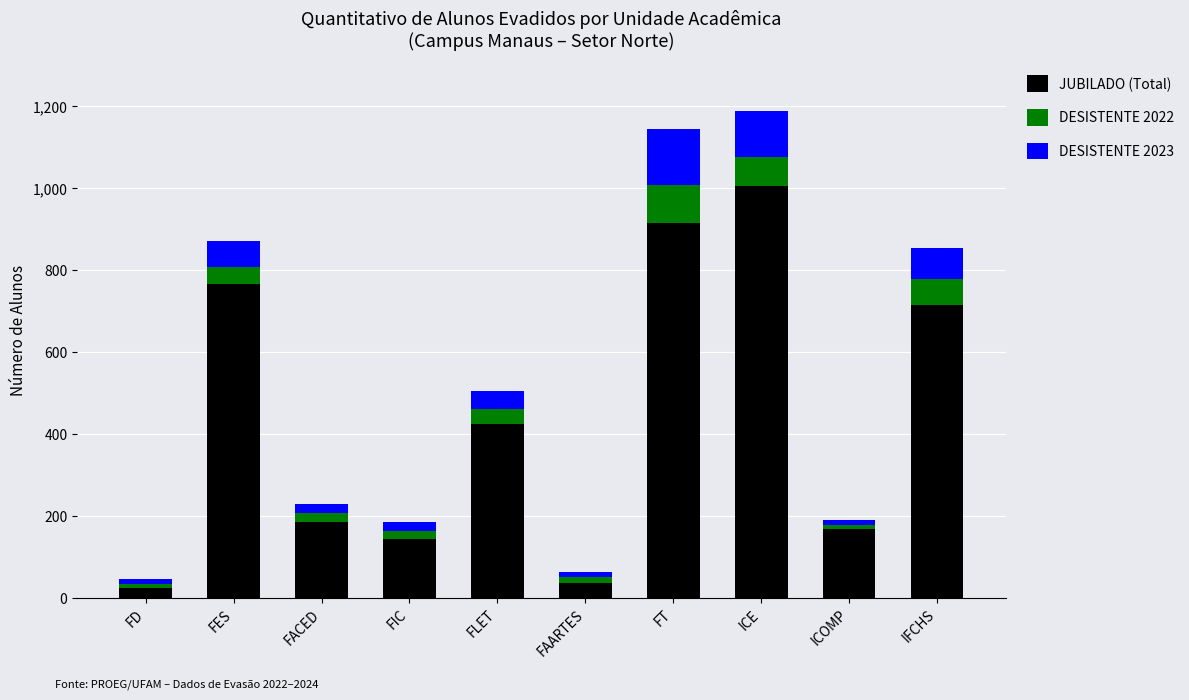

How many bars are there in total?

10